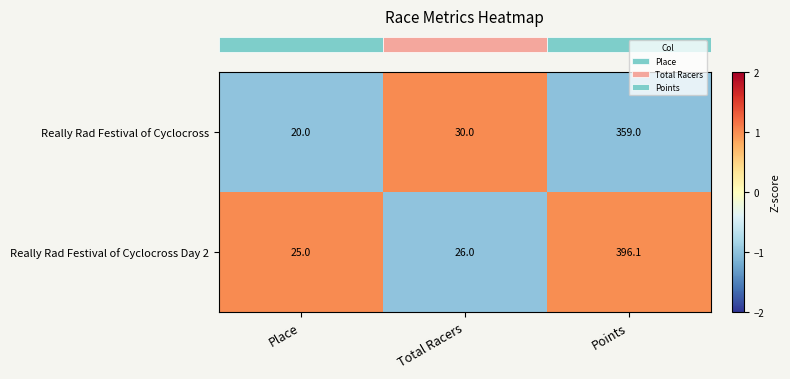

Reading right to left, what are all the values shown in this chart?

Really Rad Festival of Cyclocross: Points=359.0	Total Racers=30.0	Place=20.0
Really Rad Festival of Cyclocross Day 2: Points=396.1	Total Racers=26.0	Place=25.0